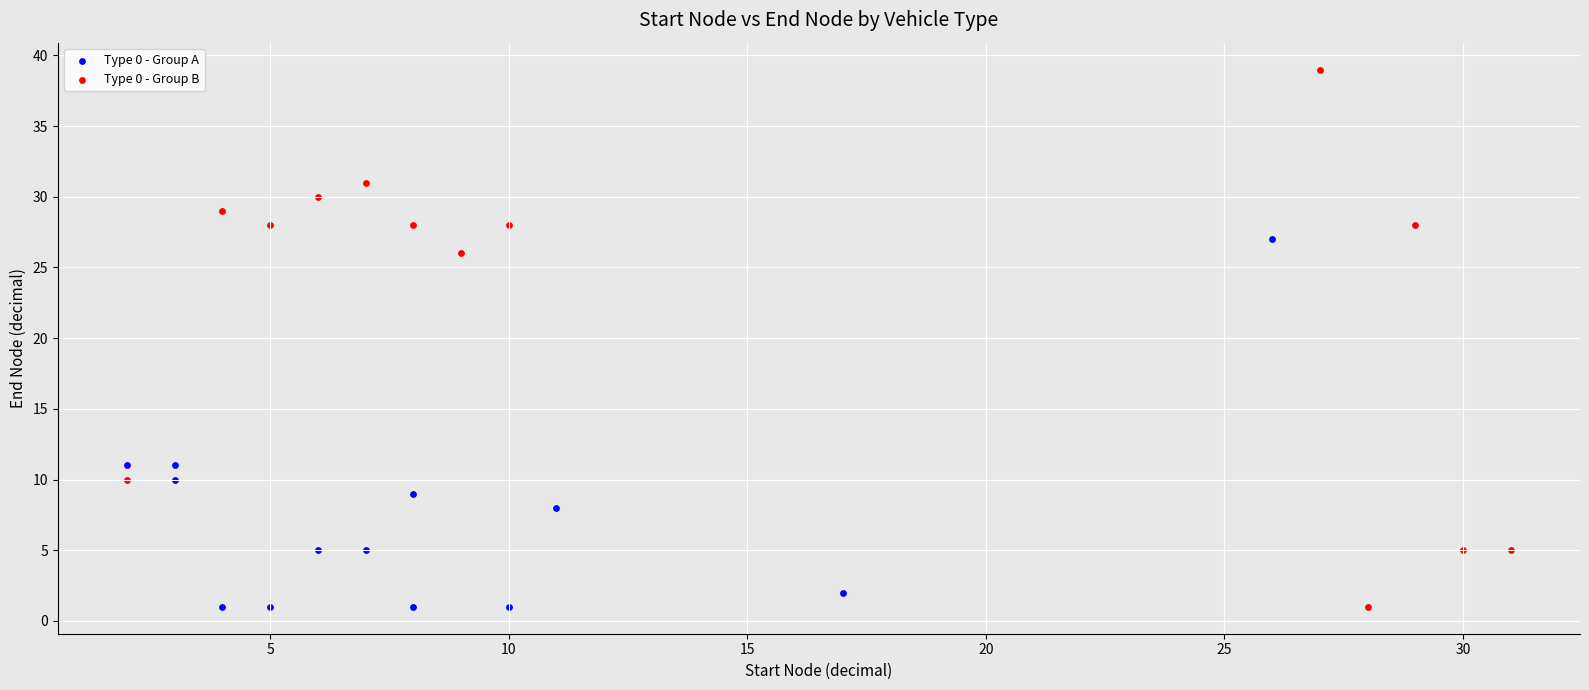

Which series has the largest Y range (max minus min)?

Type 0 - Group B